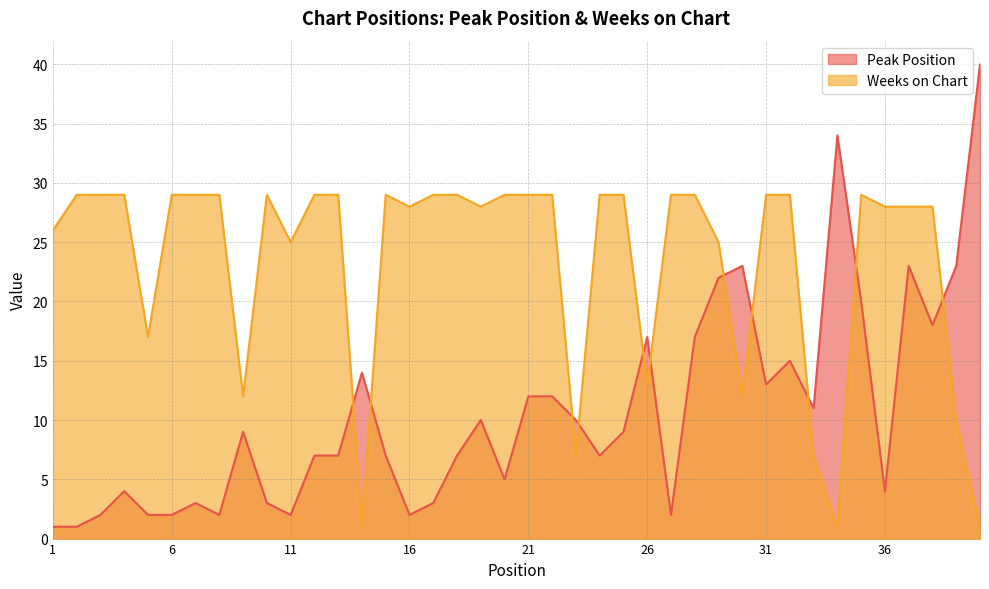

Count the number of data series in this chart.

2